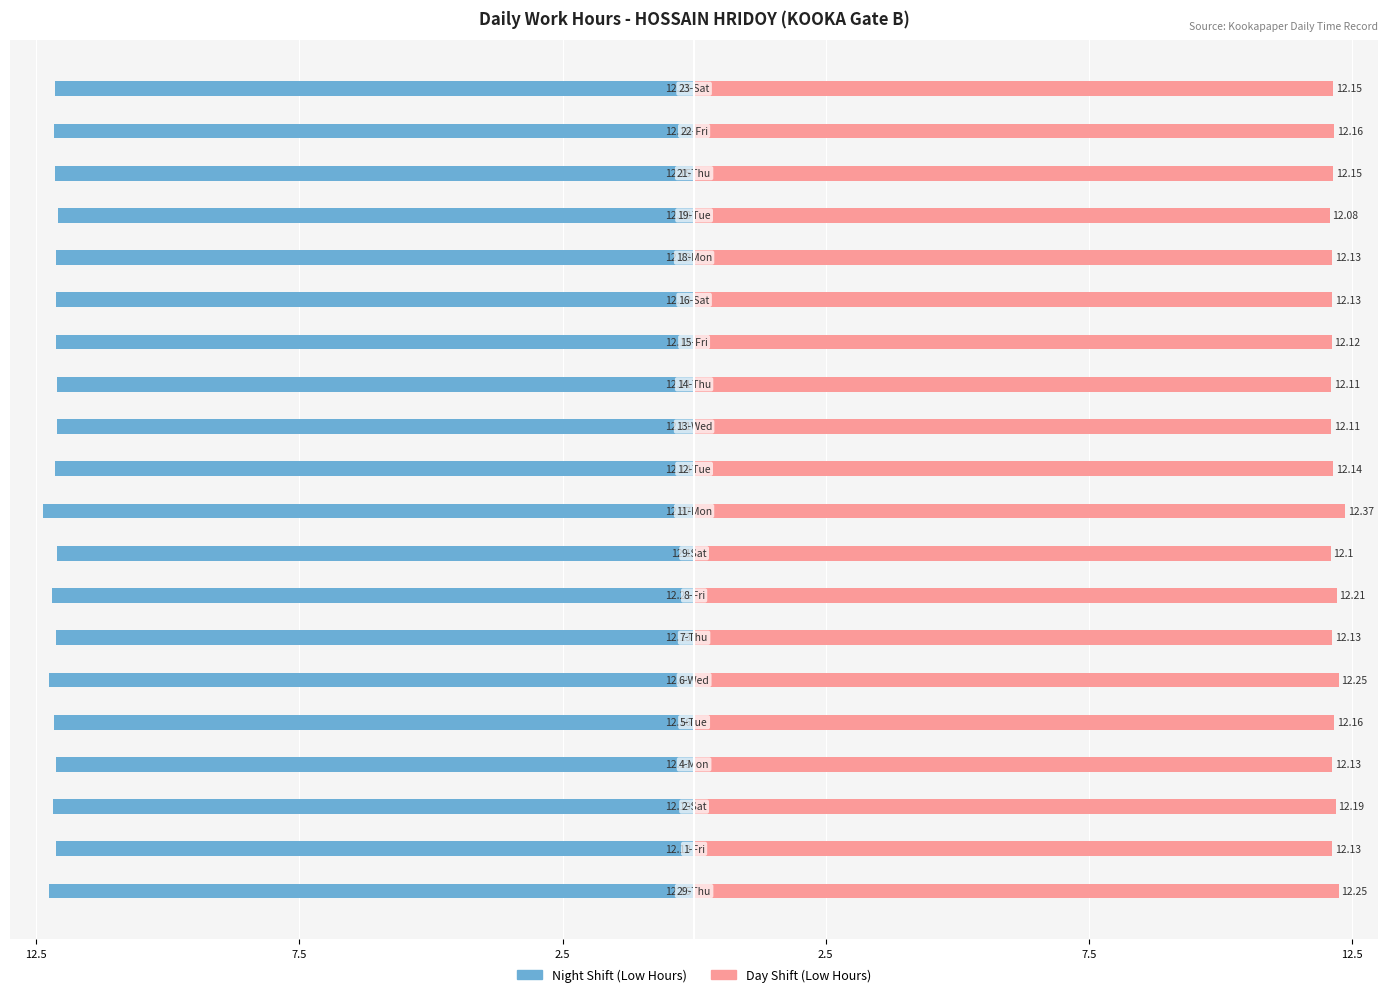

Which has a higher value, 18 or 12?

12